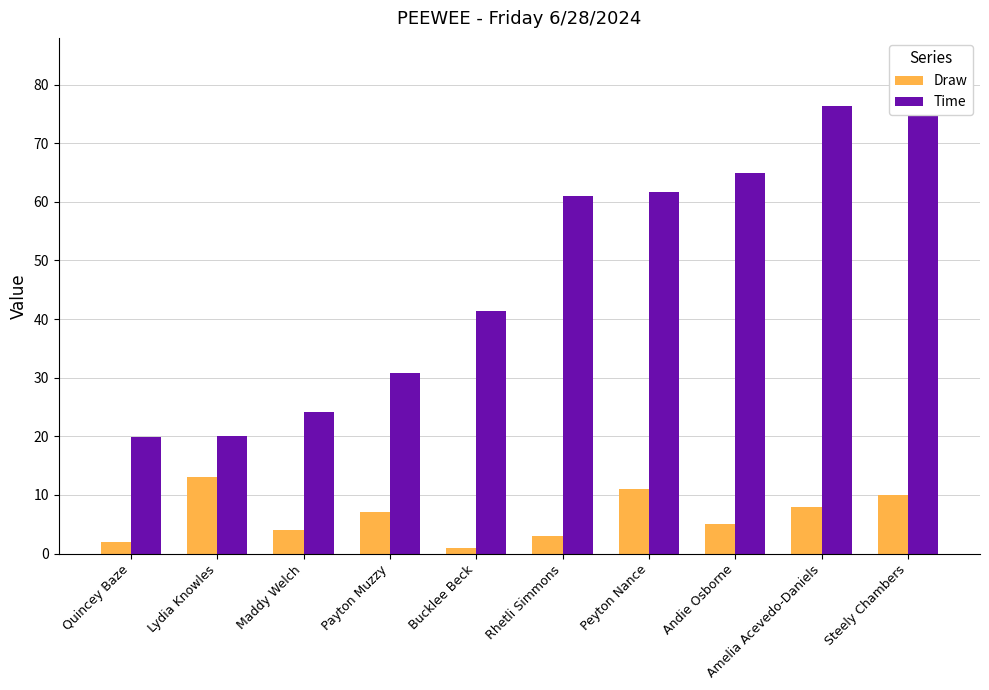

Which category has the lowest value across all series?

Bucklee Beck